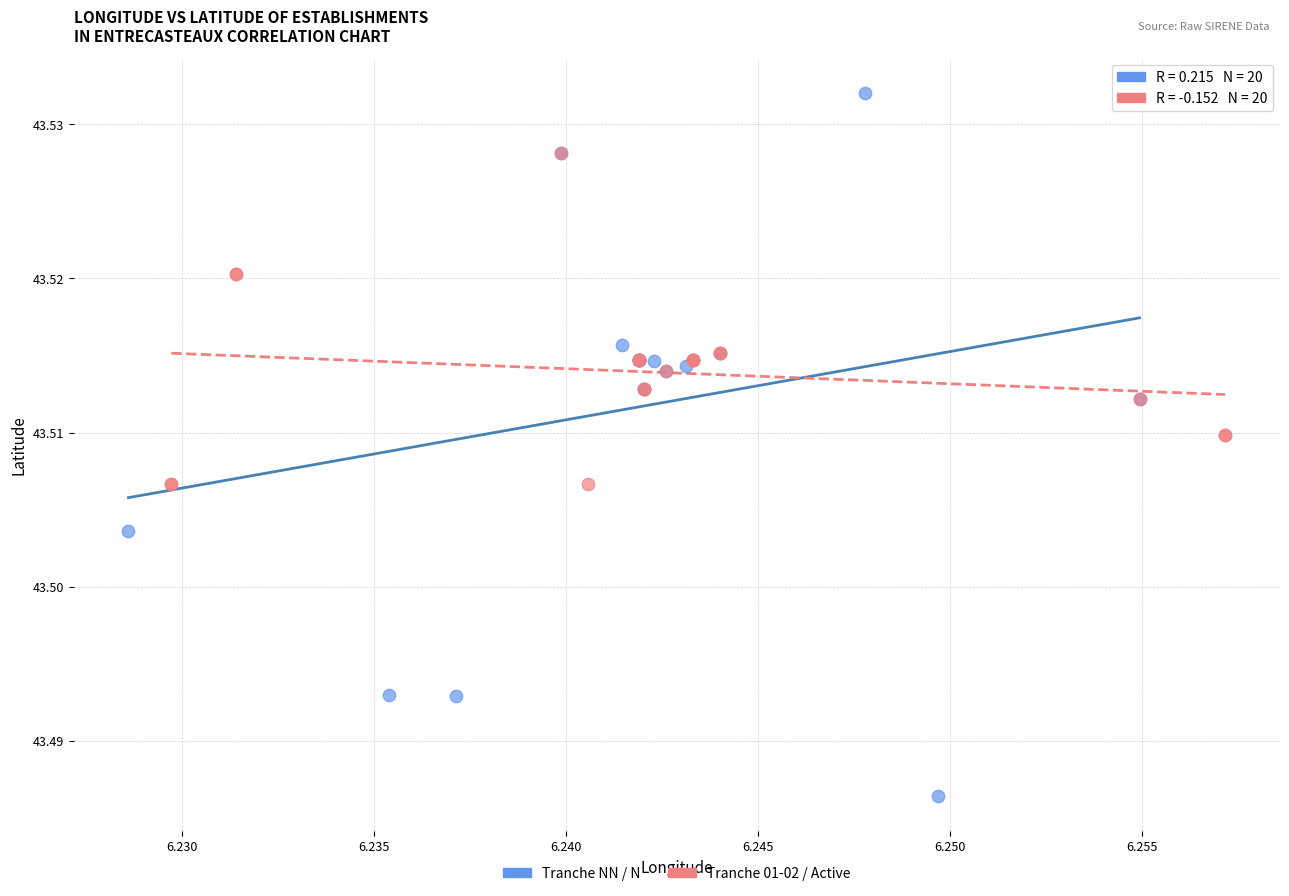

Which series has the widest spread of Y values?

Tranche NN / N